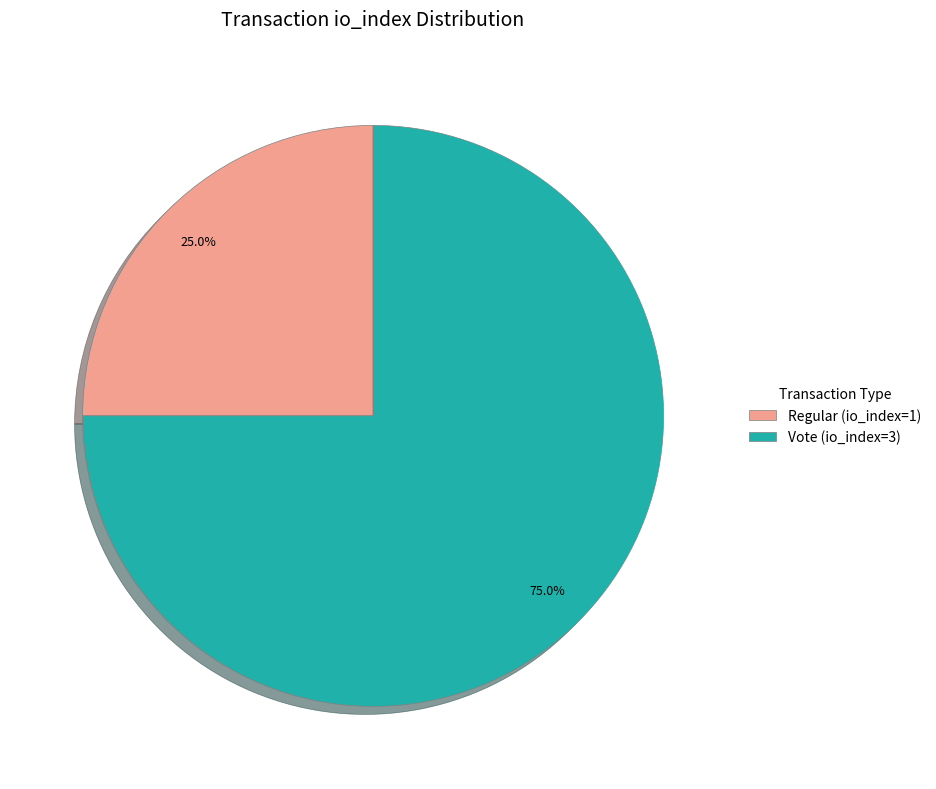

To the nearest percent, what is the average slice percentage?

50%